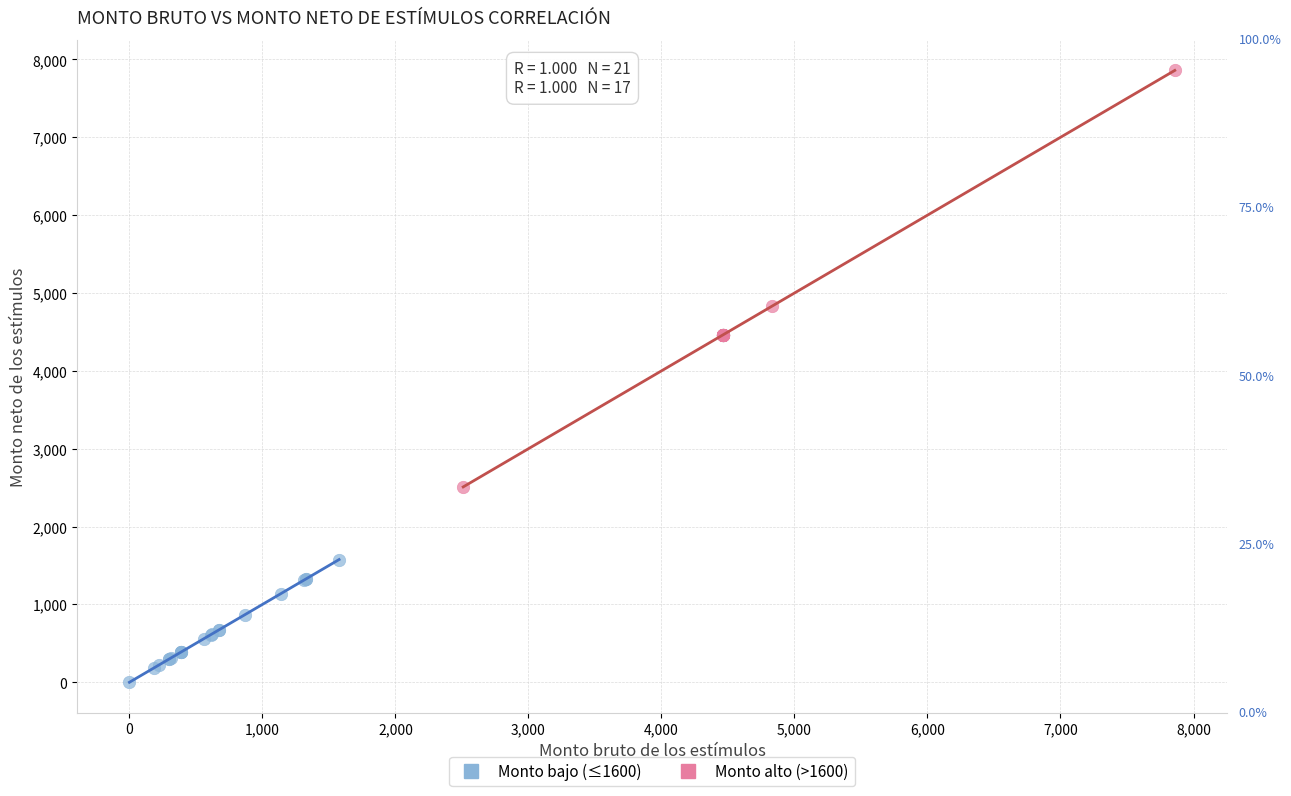

Which series reaches the maximum Y coordinate?

Monto alto (>1600)